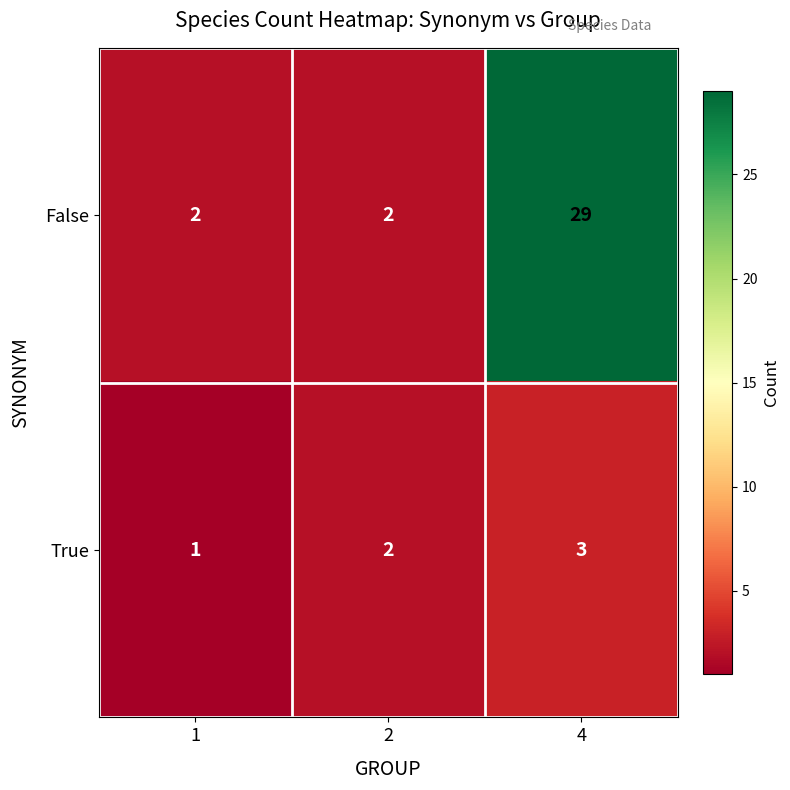

Reading left to right, transcribe all the data shown in this chart.

False: 2	2	29
True: 1	2	3